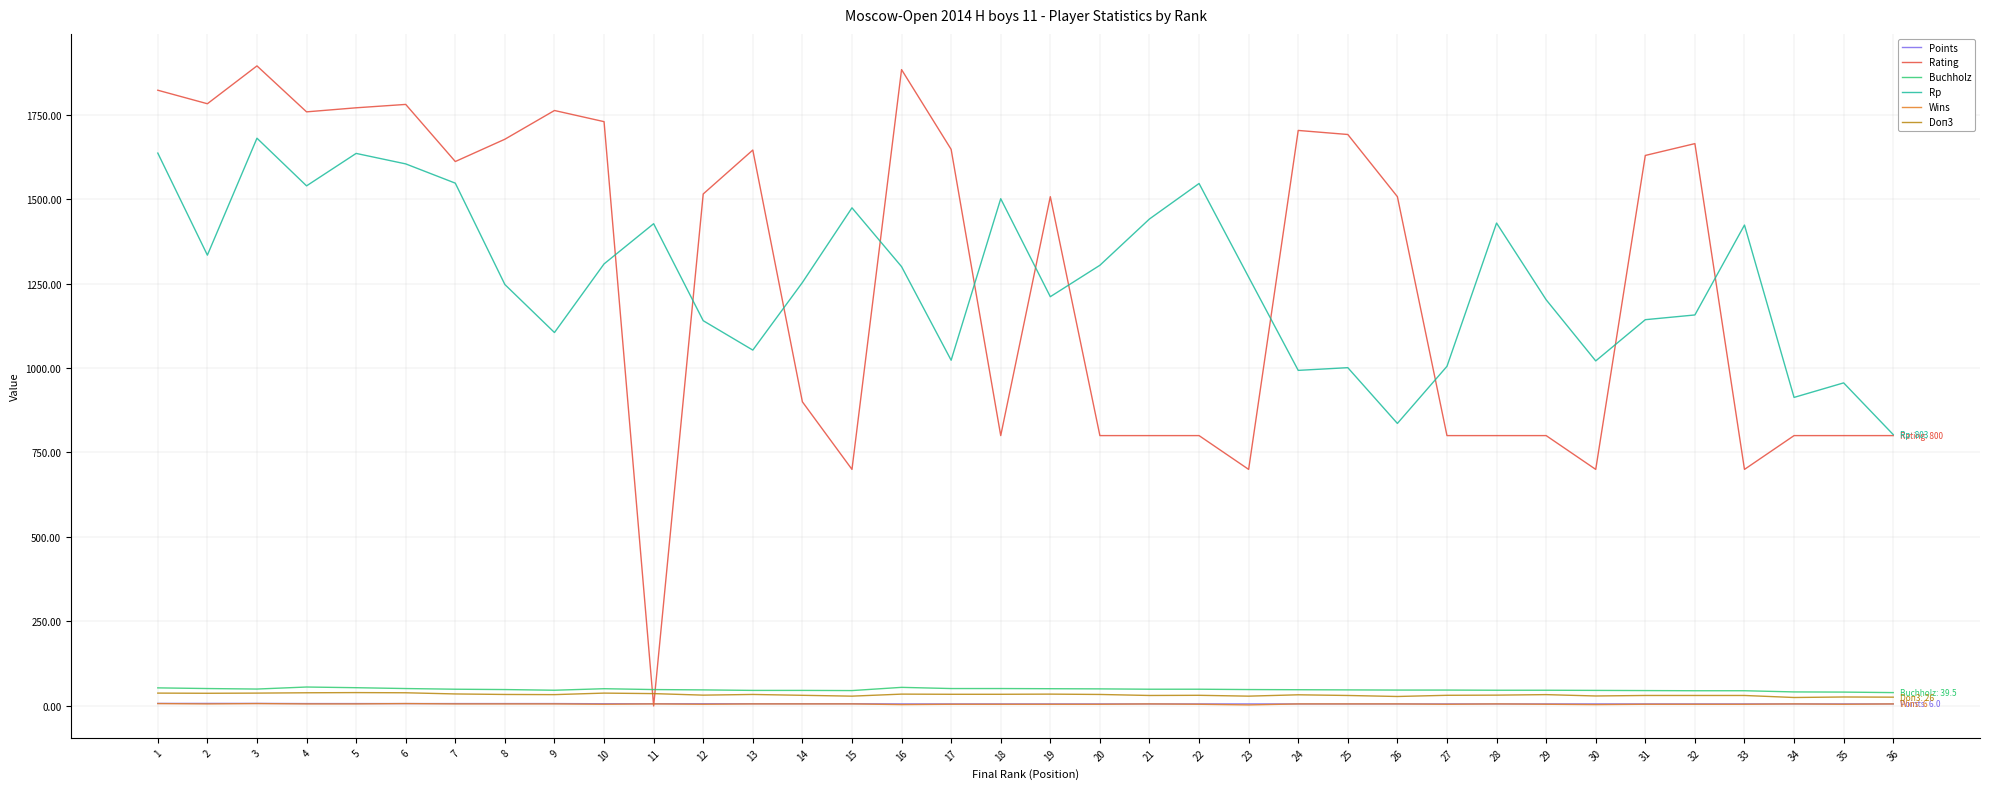

What is the greatest value displayed?

1894.0